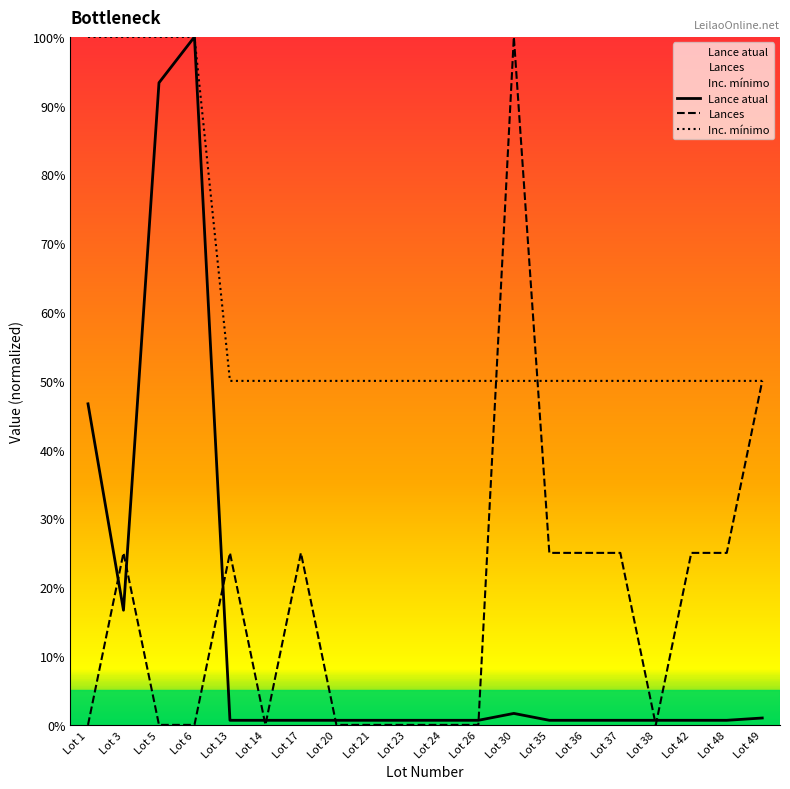

What is the difference between the maximum and second lowest values in the Inc. mínimo series?

50.0